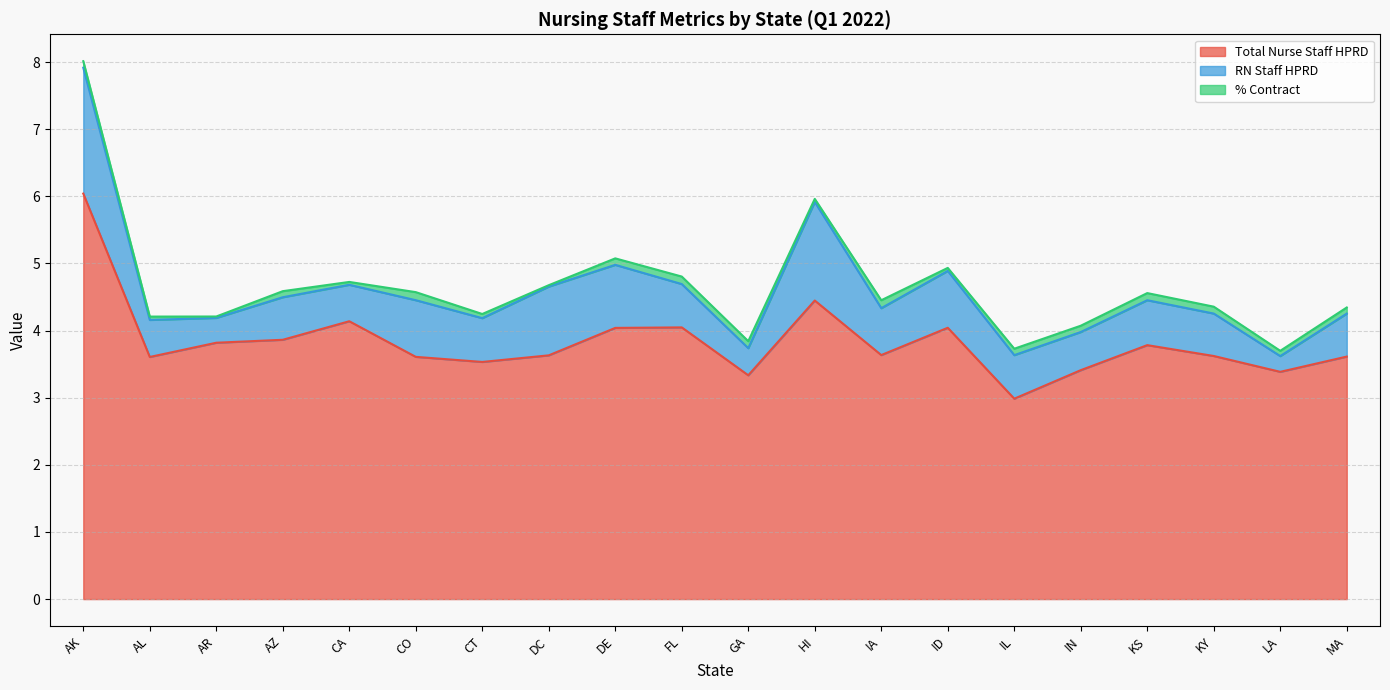

What is the label of the 4th point from the left?

AZ